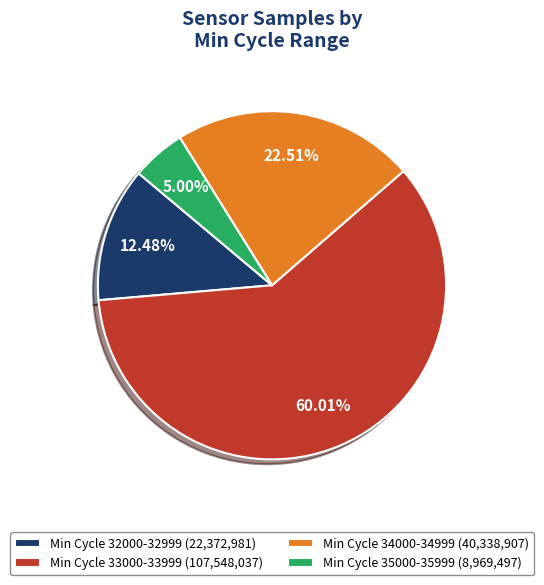

Do Min Cycle 32000-32999 (22,372,981) and Min Cycle 34000-34999 (40,338,907) together represent more than half of the pie?

No